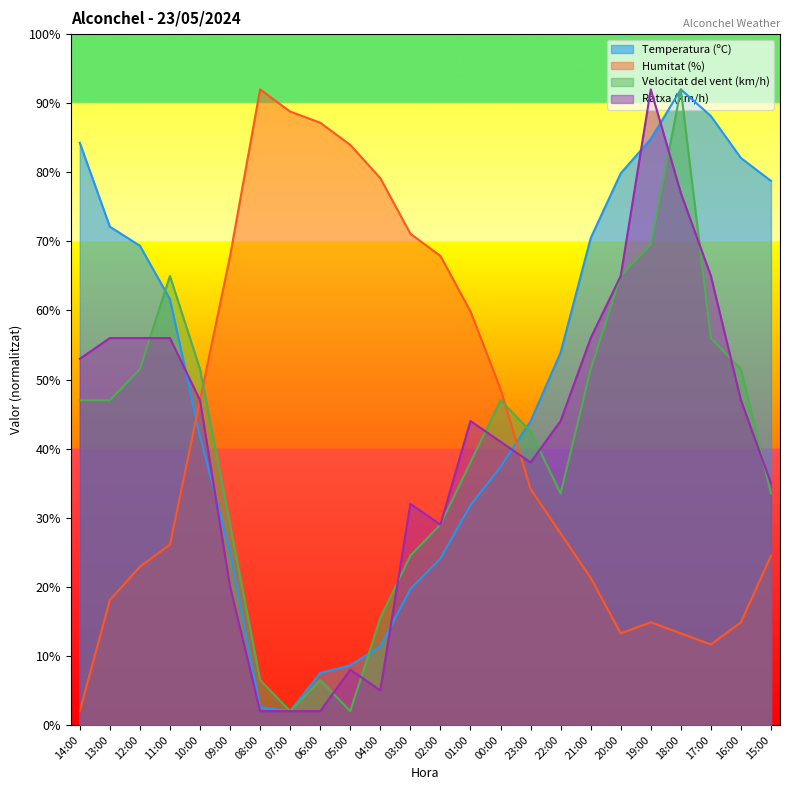

What is the average value of the Velocitat del vent (km/h) series?

39.9